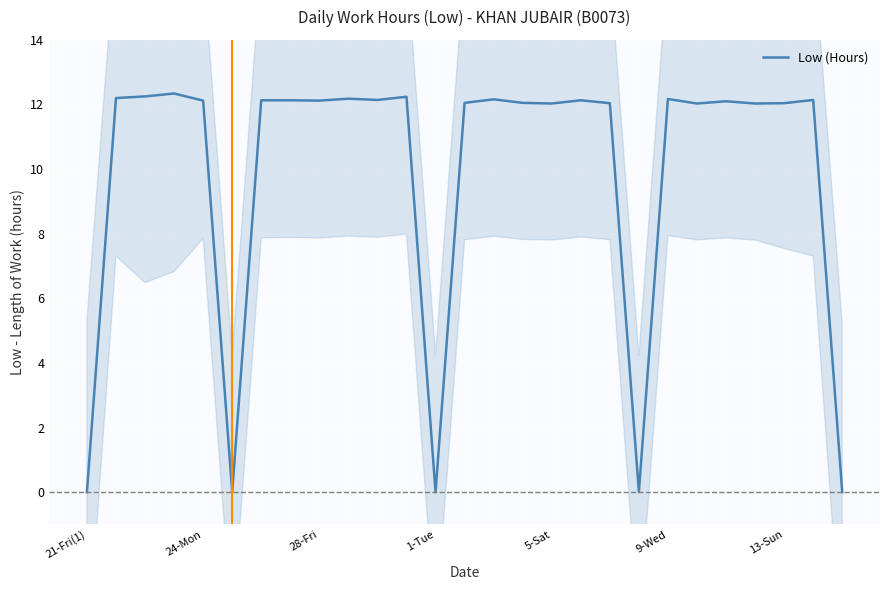

What is the highest value of the Low (Hours) series?

12.3